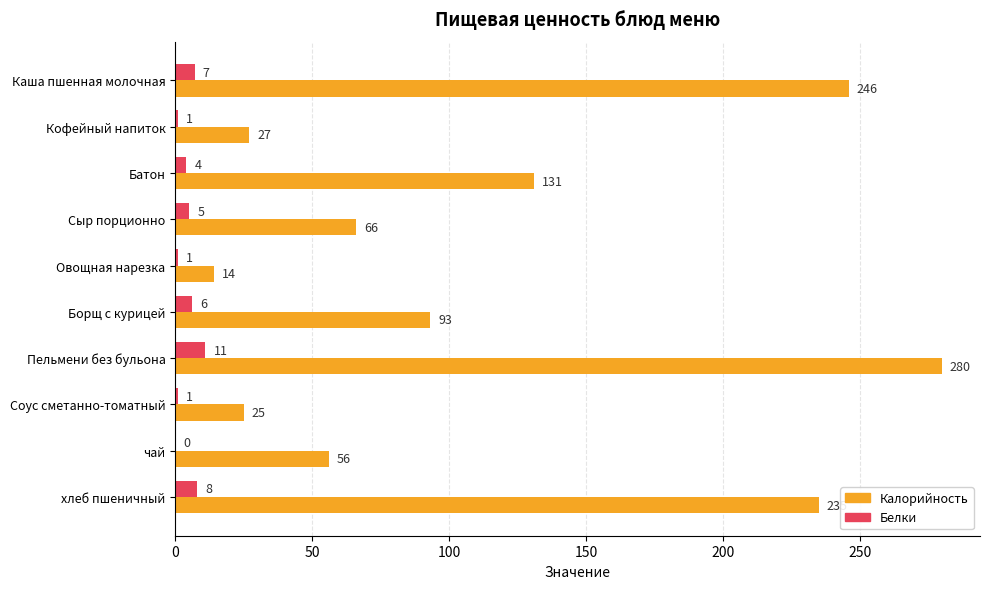

Between Батон and хлеб пшеничный, which series saw the biggest shift?

Калорийность